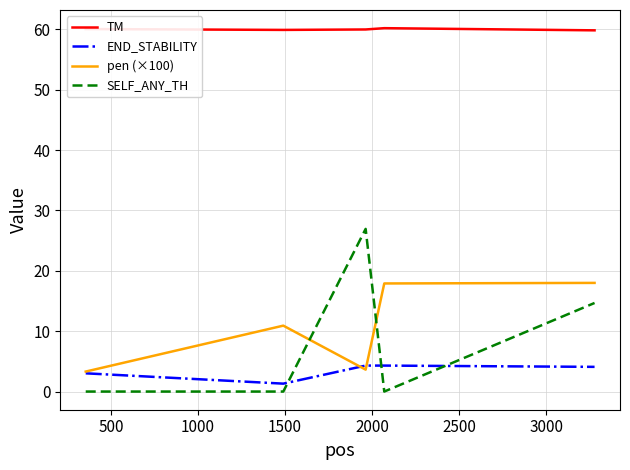

Is this an area chart (filled region under the line)?

No